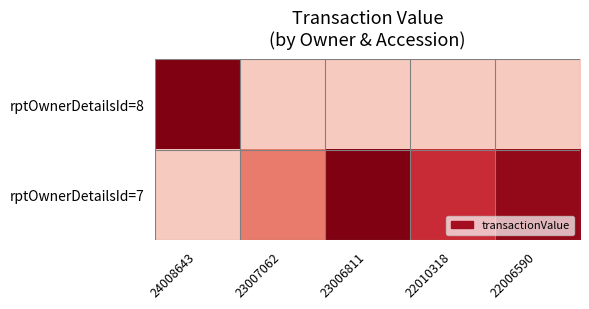

List the series in order of their peak value, lowest first.

rptOwnerDetailsId=8, rptOwnerDetailsId=7